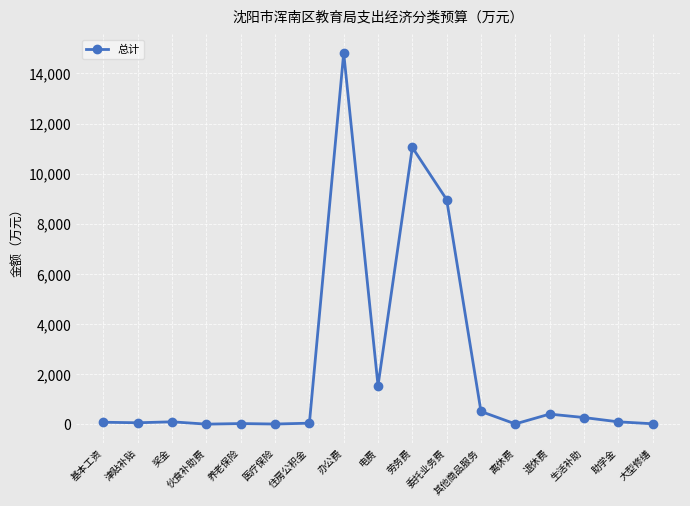

What is the change in value from 津贴补贴 to 住房公积金?

-16.5